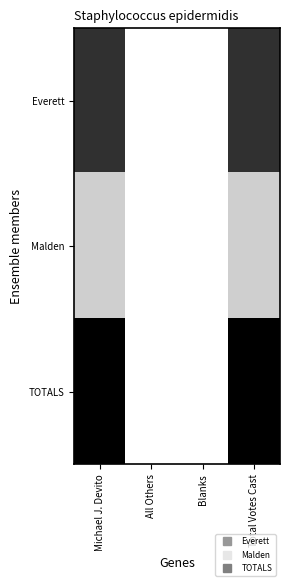

List the series in order of their peak value, highest first.

TOTALS, Everett, Malden